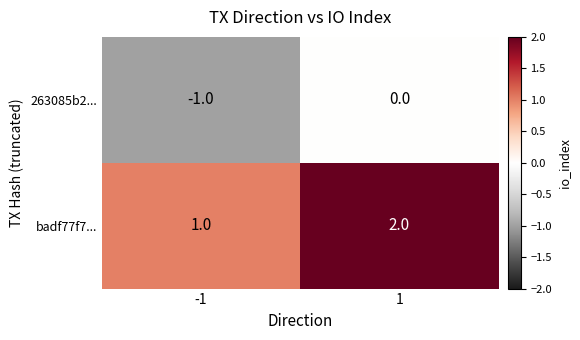

The value of badf77f7... at 1 is 1. True or false?

False